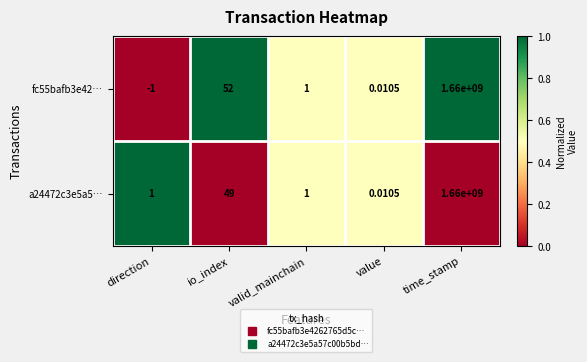

Where does the fc55bafb3e42… series first go above 1?

io_index